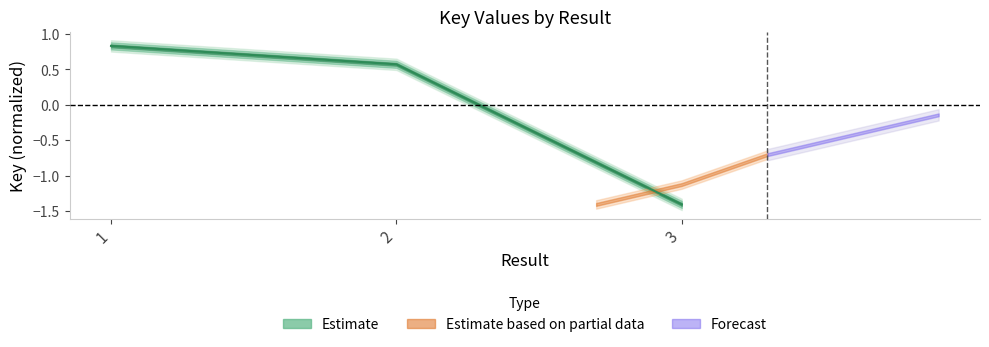

How many data points does each series have?

3